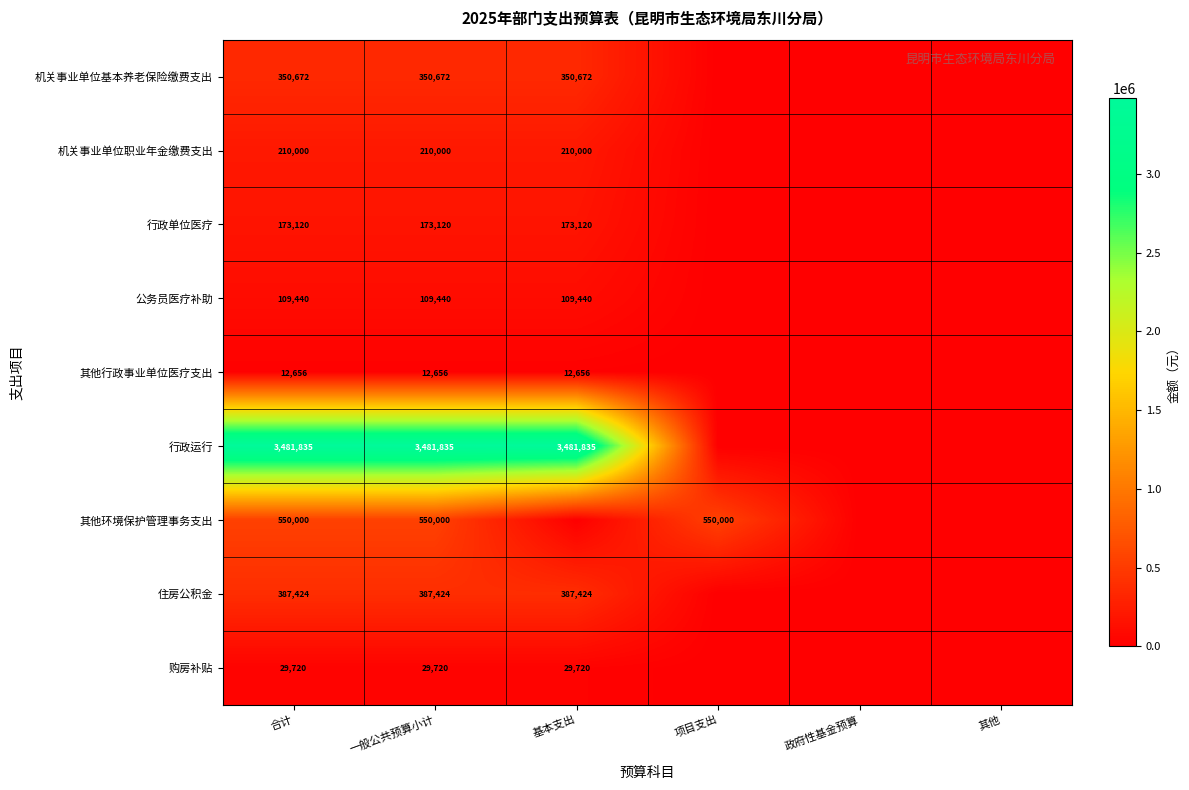

True or false: 机关事业单位基本养老保险缴费支出 has a value of 350672 at 一般公共预算小计.

True